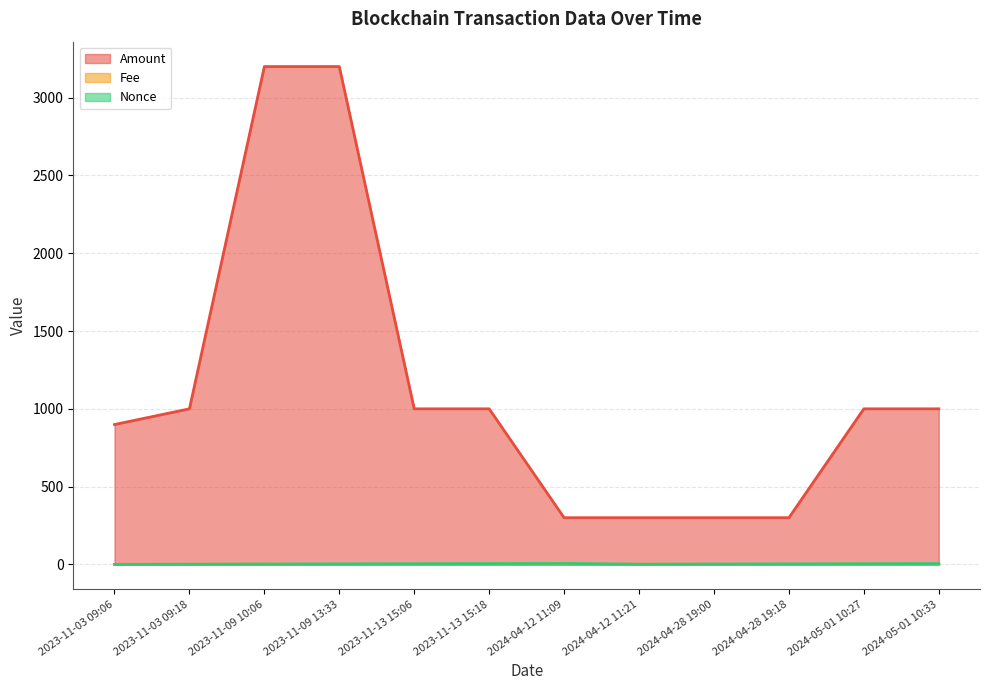

At which category is the sum across all series the highest?

2023-11-09 13:33